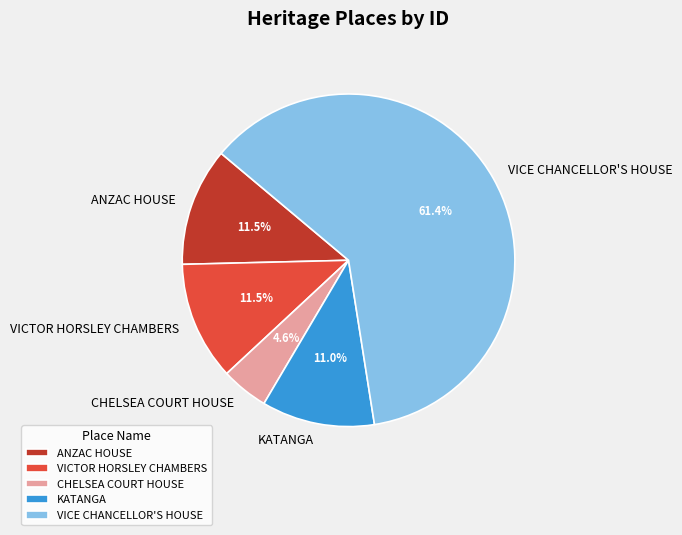

True or false: KATANGA accounts for 11% of the total.

True